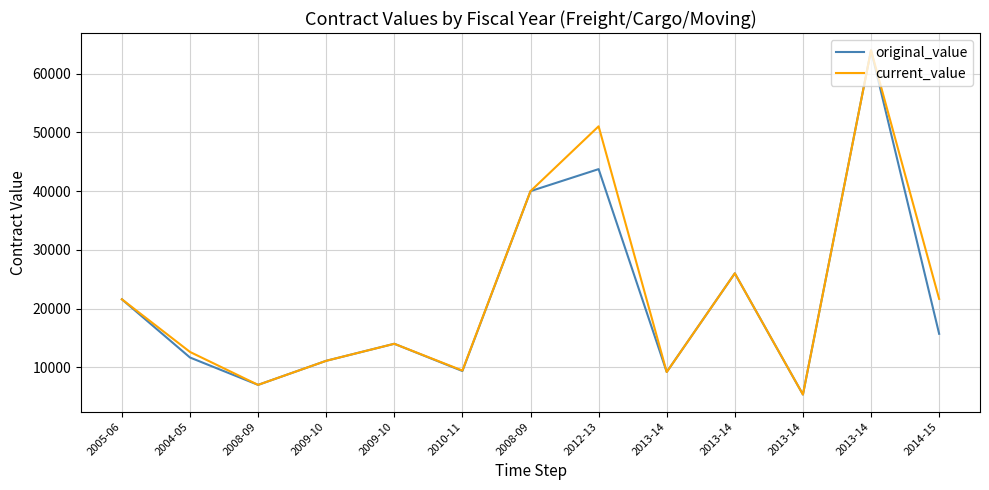

At which label does current_value first exceed 14000?

2005-06